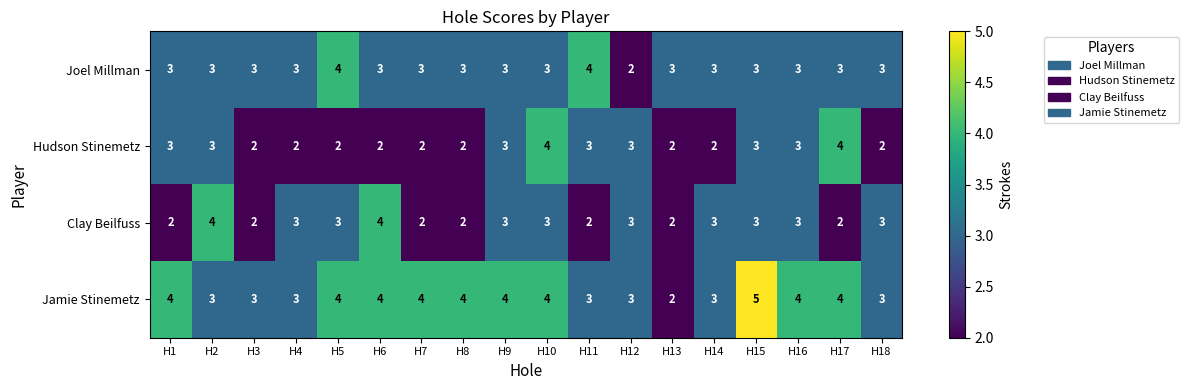

What is the spread (max minus min) of values at H16?

1